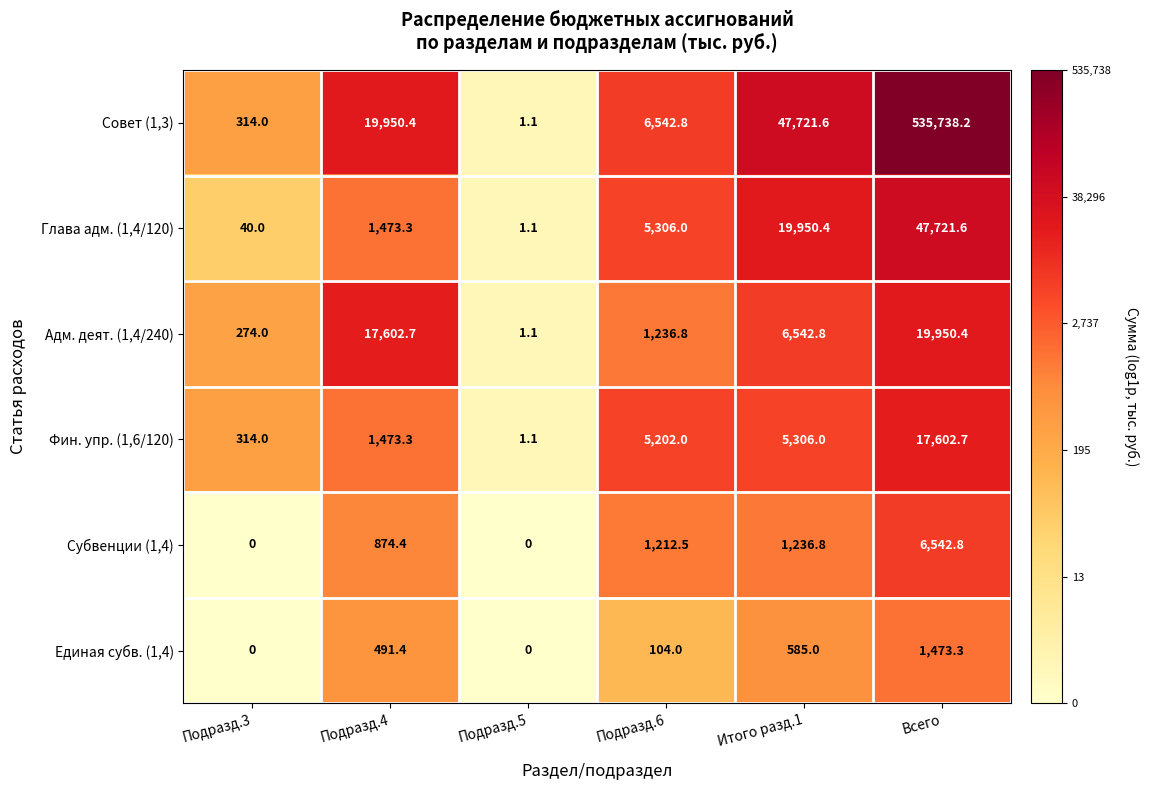

Which category has the highest value across all series?

Всего